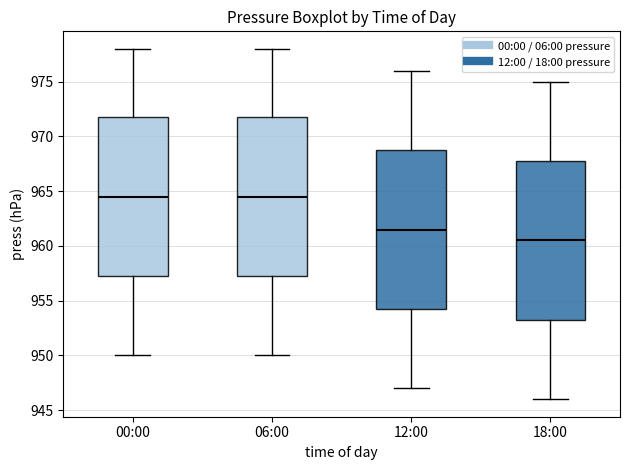

Which box's median line is the lowest?

18:00